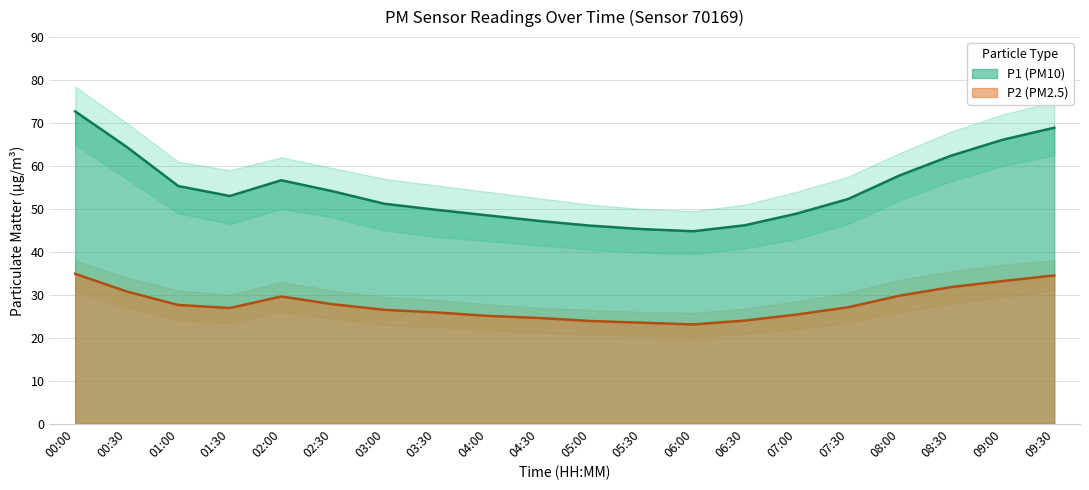

True or false: P2 has a value of 25.9 at 03:30.

True